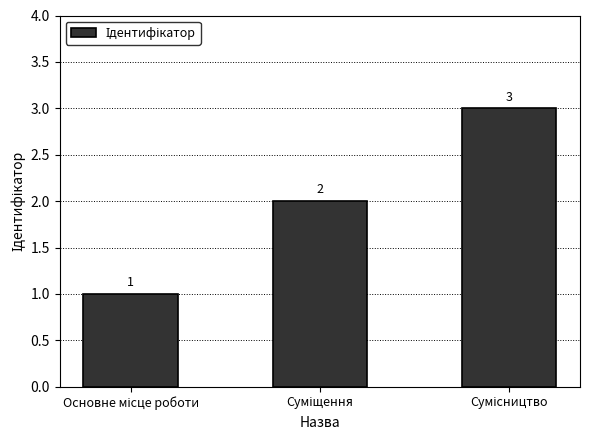

How many values are between 1 and 3?

3